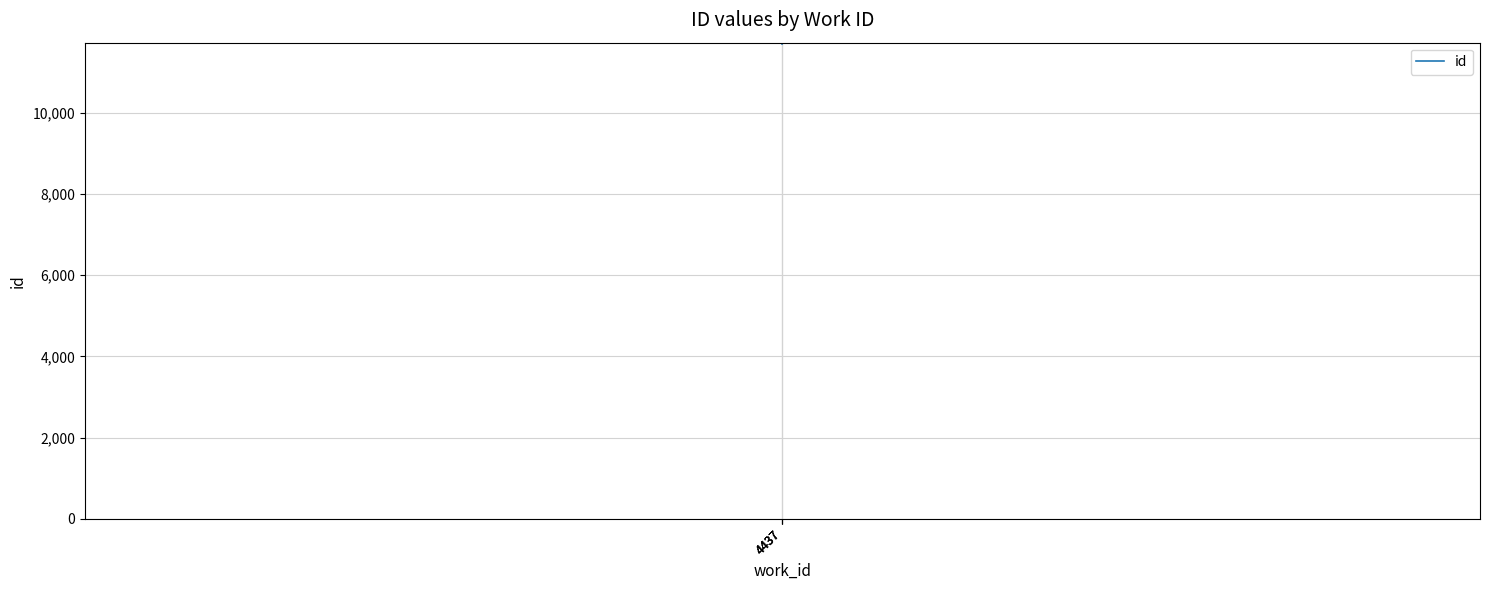

The value at 4437 is 11726. True or false?

True